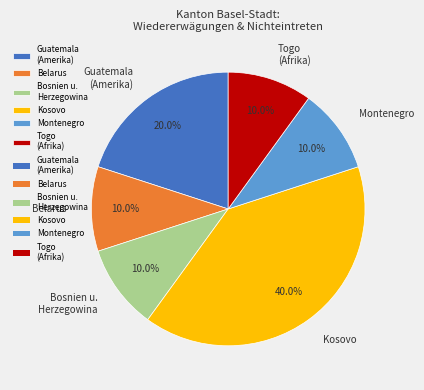

How many segments does this pie chart have?

6